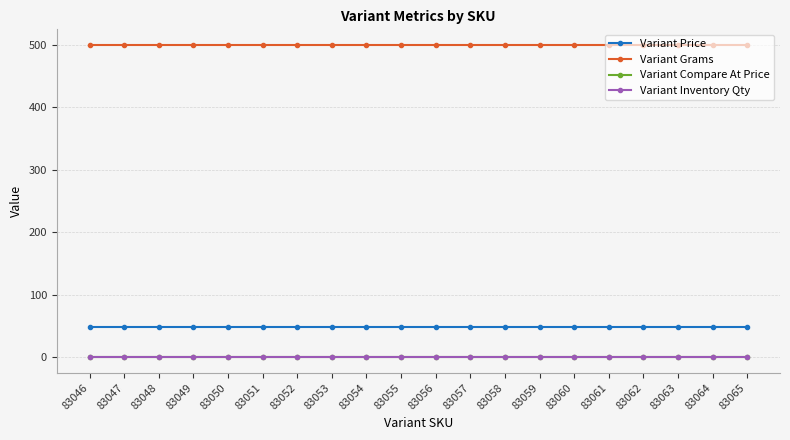

Read the Variant Inventory Qty value at 83062.

1